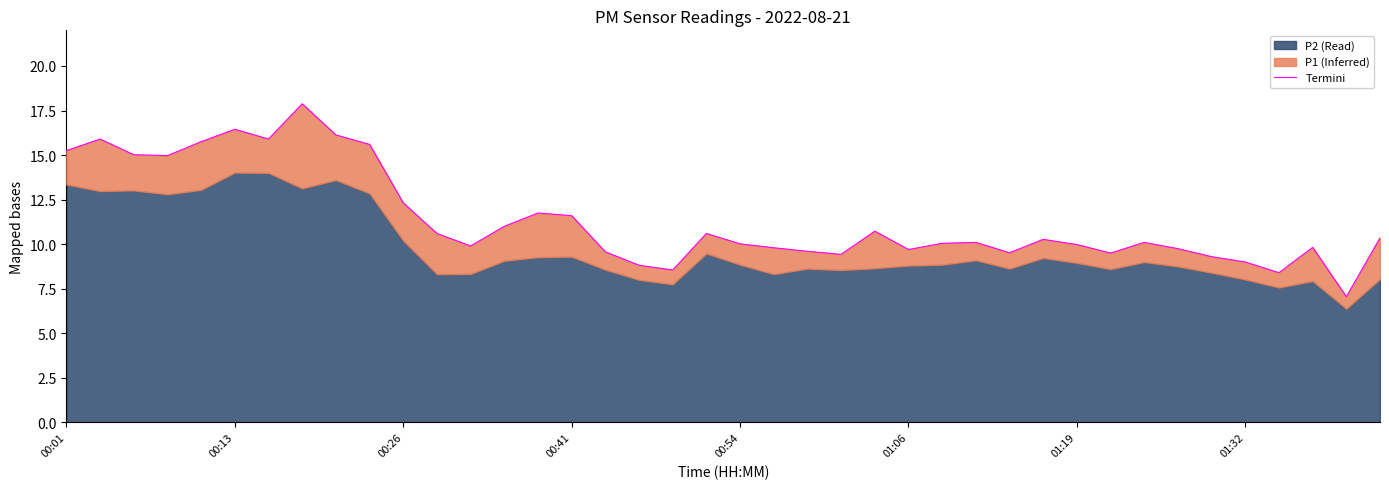

How many interior local peaks (higher than both neighbors) does the data have?

10